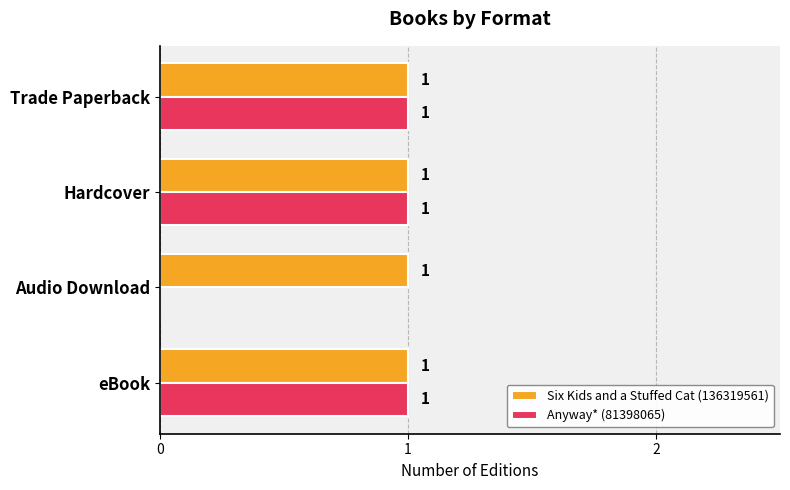

What are all the series names shown in the legend?

Six Kids and a Stuffed Cat (136319561), Anyway* (81398065)